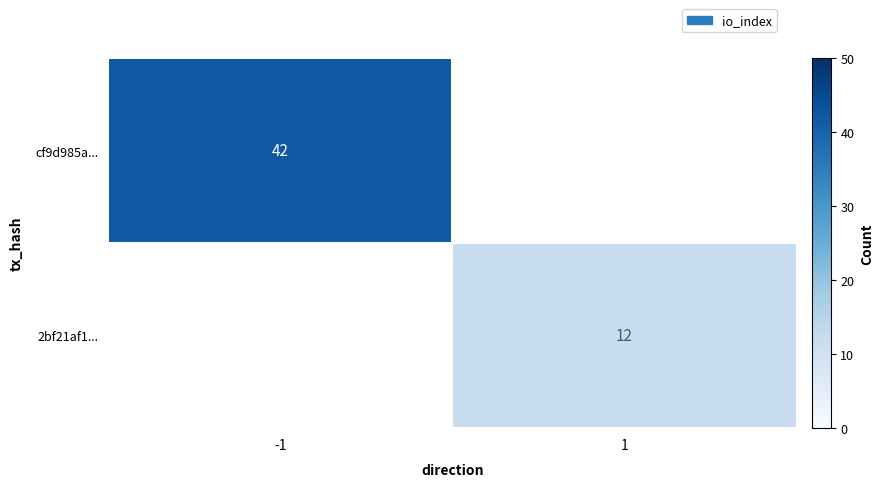

Is the value of cf9d985a... at -1 greater than the value of 2bf21af1... at 1?

Yes